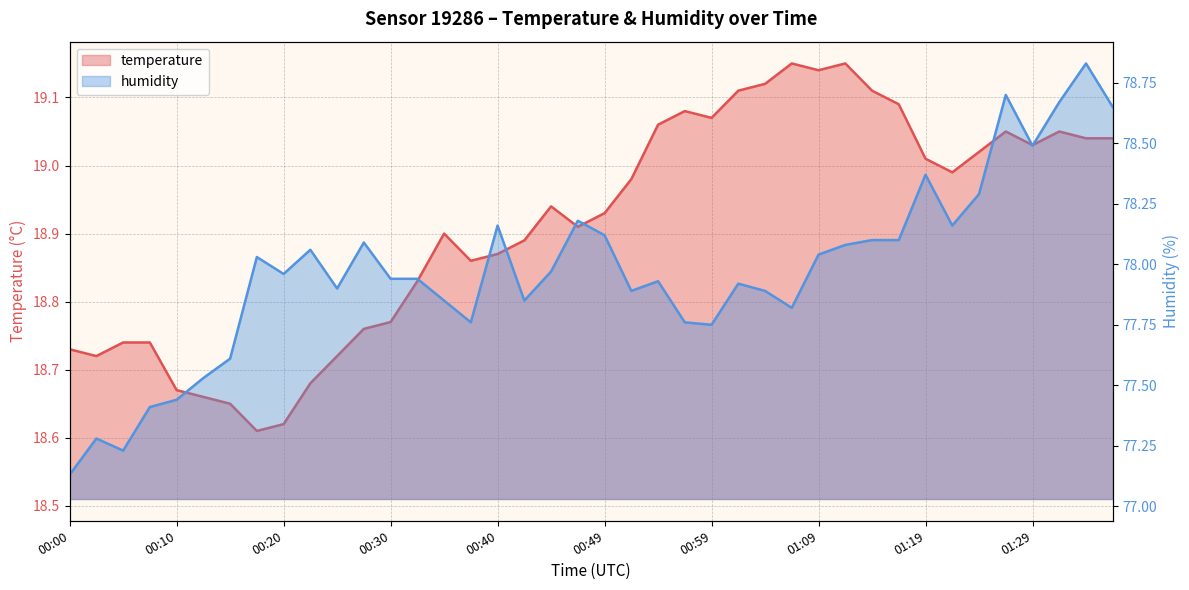

Reading left to right, what are all the values shown in this chart?

temperature: 00:00=18.7	00:03=18.7	00:05=18.7	00:08=18.7	00:10=18.7	00:13=18.7	00:15=18.6	00:18=18.6	00:20=18.6	00:22=18.7	00:25=18.7	00:27=18.8	00:30=18.8	00:32=18.8	00:35=18.9	00:37=18.9	00:40=18.9	00:42=18.9	00:45=18.9	00:47=18.9	00:49=18.9	00:52=19.0	00:54=19.1	00:57=19.1	00:59=19.1	01:02=19.1	01:04=19.1	01:07=19.1	01:09=19.1	01:12=19.1	01:14=19.1	01:17=19.1	01:19=19.0	01:22=19.0	01:24=19.0	01:27=19.1	01:29=19.0	01:32=19.1	01:34=19.0	01:37=19.0
humidity: 00:00=77.1	00:03=77.3	00:05=77.2	00:08=77.4	00:10=77.4	00:13=77.5	00:15=77.6	00:18=78.0	00:20=78.0	00:22=78.1	00:25=77.9	00:27=78.1	00:30=77.9	00:32=77.9	00:35=77.8	00:37=77.8	00:40=78.2	00:42=77.8	00:45=78.0	00:47=78.2	00:49=78.1	00:52=77.9	00:54=77.9	00:57=77.8	00:59=77.8	01:02=77.9	01:04=77.9	01:07=77.8	01:09=78.0	01:12=78.1	01:14=78.1	01:17=78.1	01:19=78.4	01:22=78.2	01:24=78.3	01:27=78.7	01:29=78.5	01:32=78.7	01:34=78.8	01:37=78.7